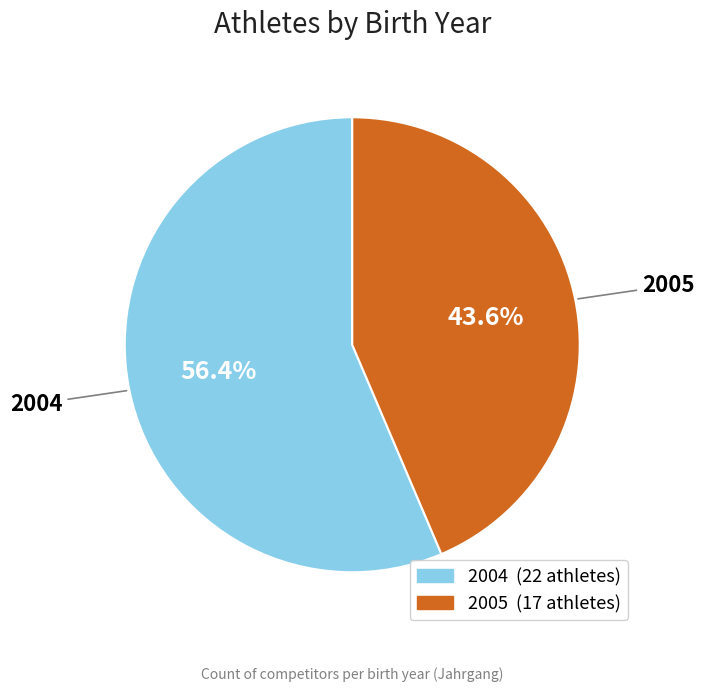

Is there any slice that represents more than half of the pie?

Yes